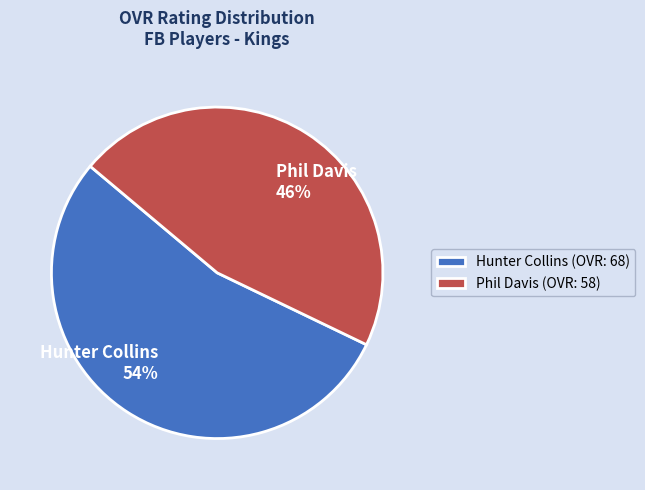

How many slices are in this pie chart?

2